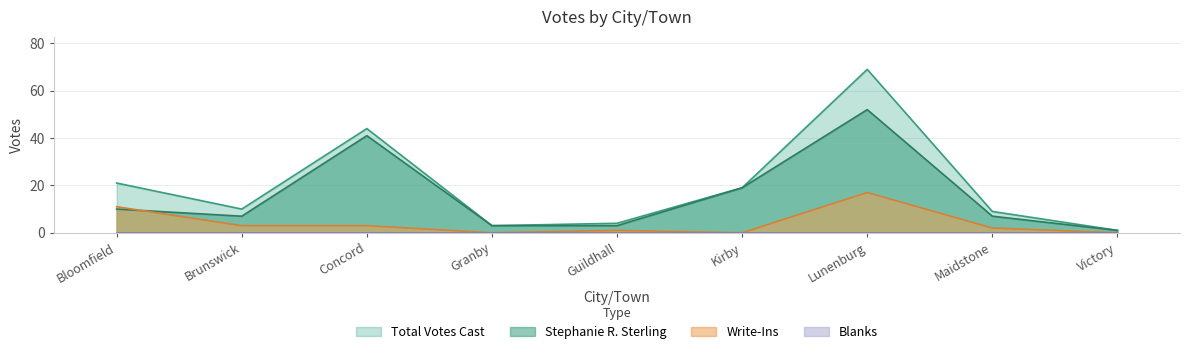

What position from the left is Lunenburg?

7